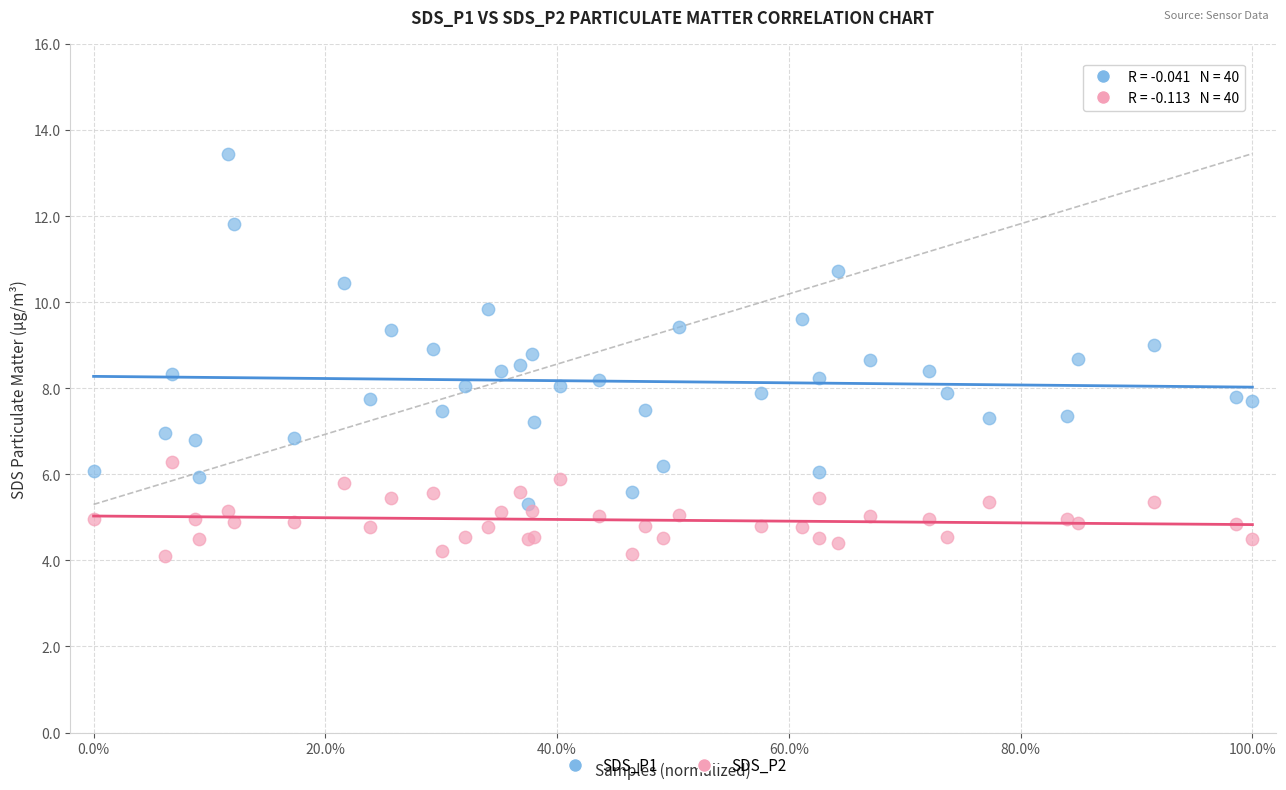

What are all the series names shown in the legend?

SDS_P1, SDS_P2